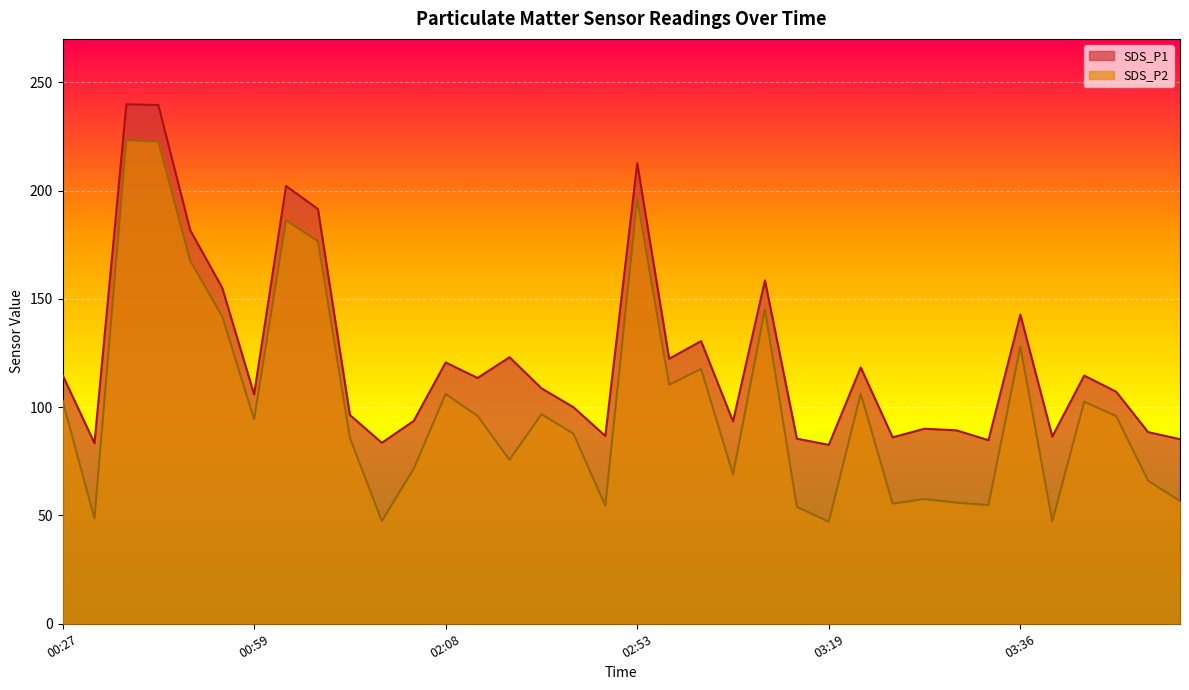

Is the value of SDS_P1 at 01:02 greater than the value of SDS_P2 at 01:59?

Yes